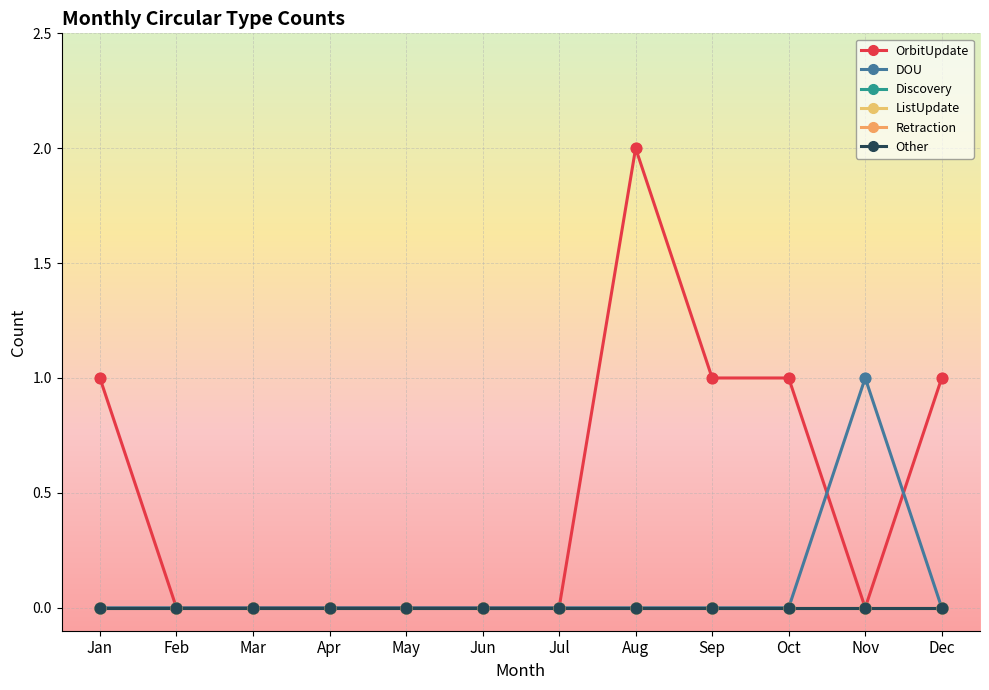

Is this an area chart (filled region under the line)?

No